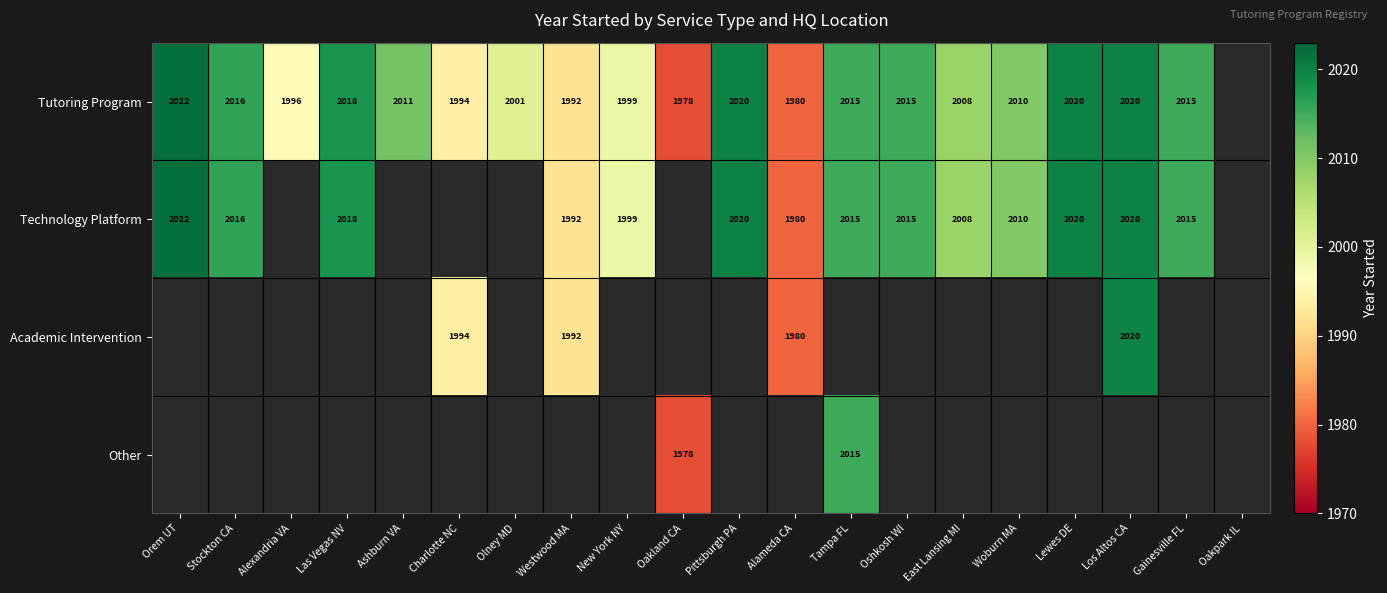

The Tutoring Program series shows 3422 at Oakland CA. True or false?

False